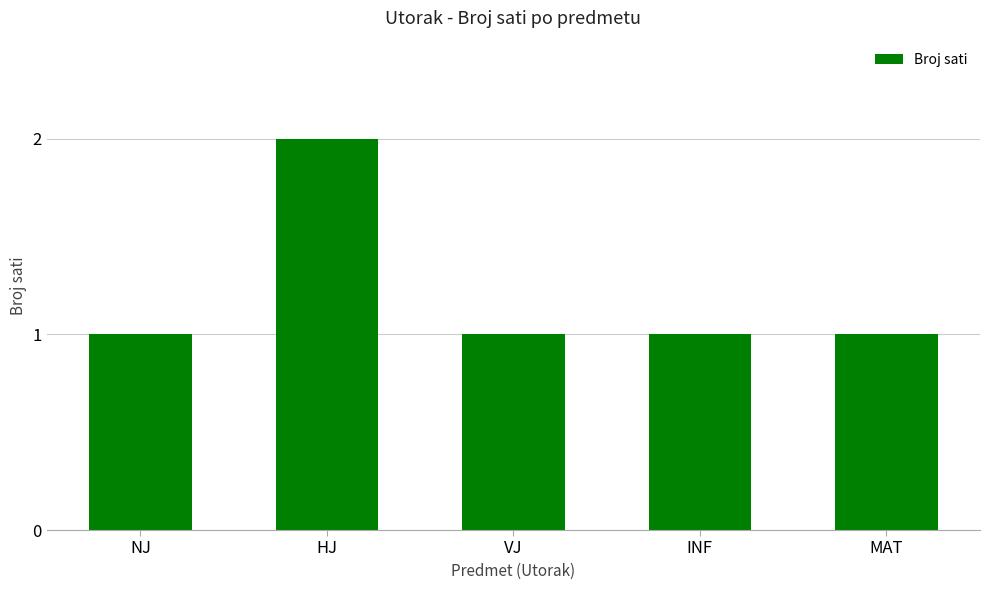

Reading left to right, transcribe all the data shown in this chart.

1	2	1	1	1